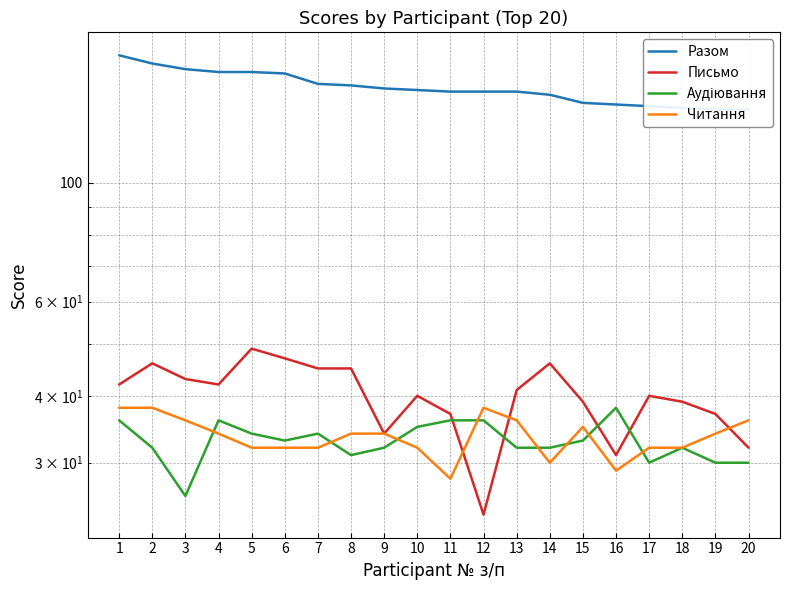

List the labels in order of Читання value, largest first.

1, 2, 12, 3, 13, 20, 15, 4, 8, 9, 19, 5, 6, 7, 10, 17, 18, 14, 16, 11